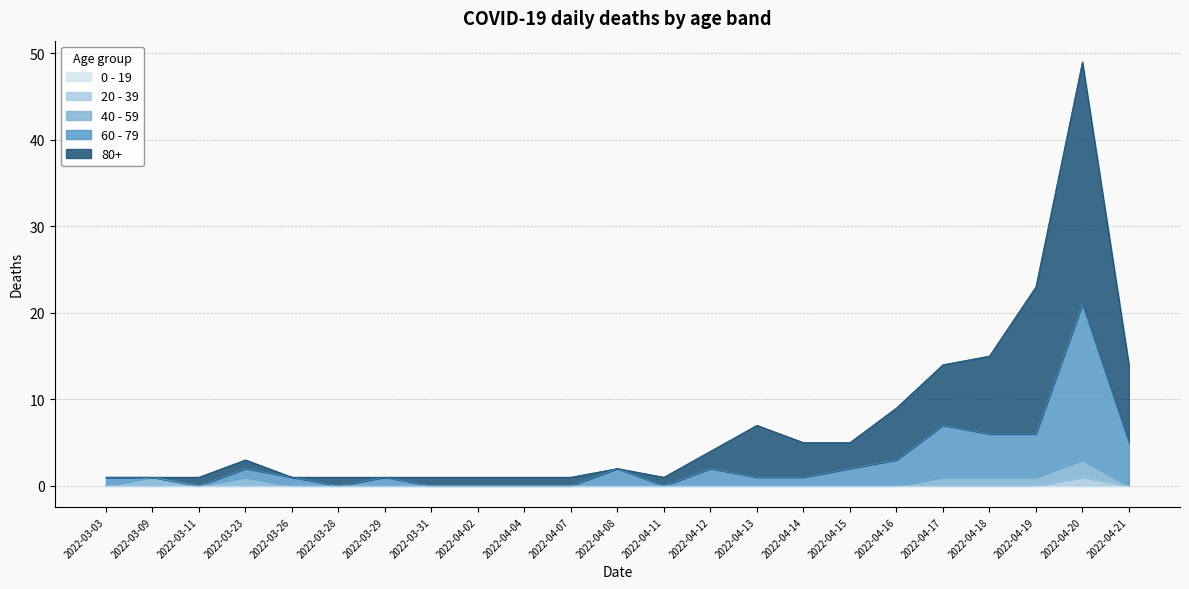

Is it true that 60 - 79 equals 7 at 2022-04-07?

False